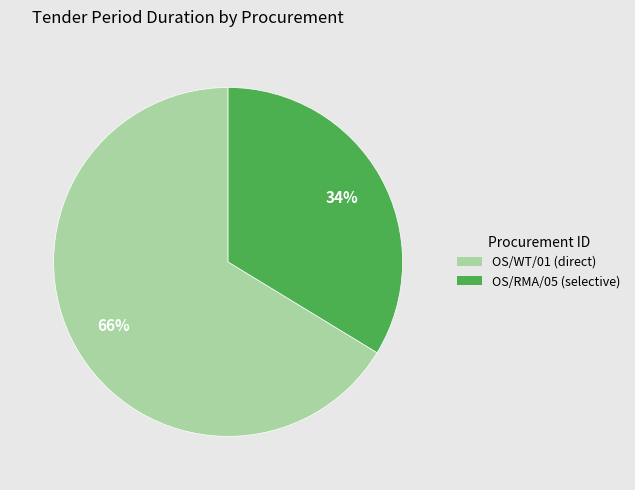

To the nearest percent, what is the average slice percentage?

50%